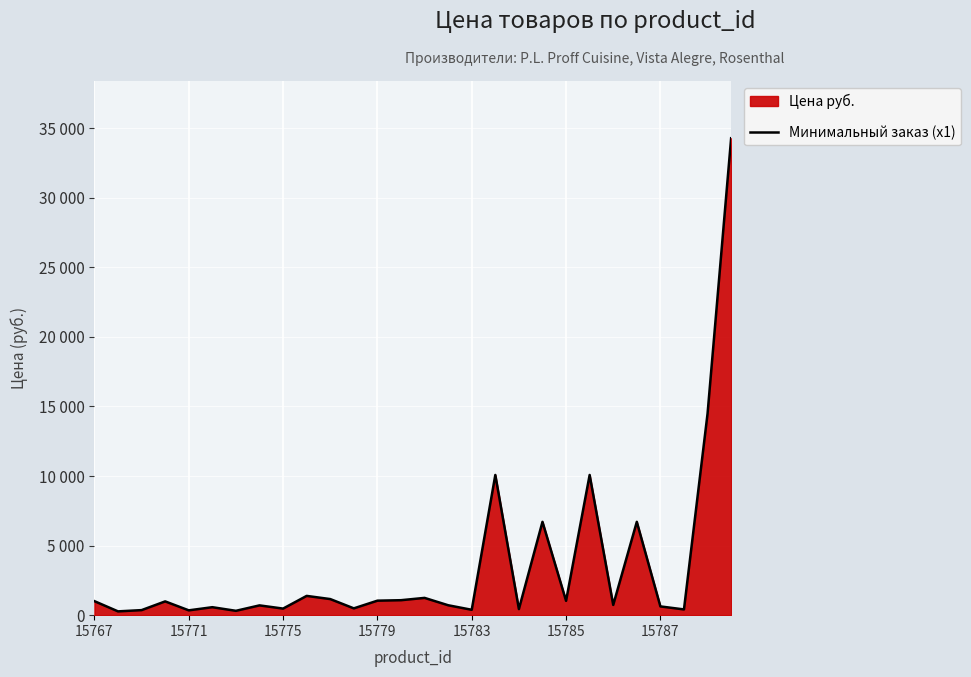

What is the change in value from 15767 to 15787?

-378